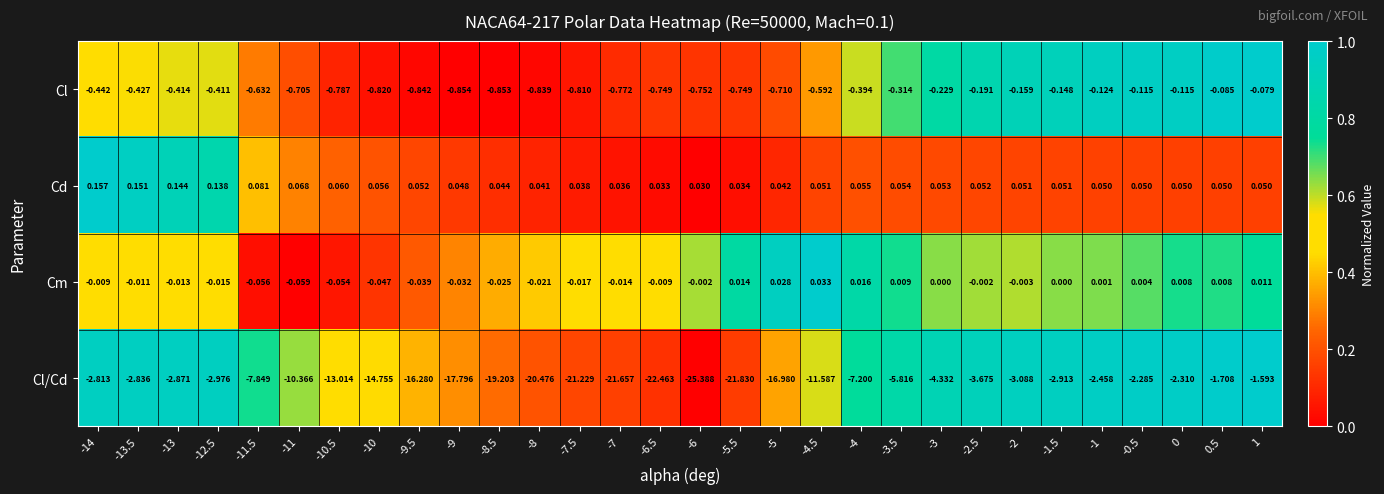

Which series has the widest spread of values?

Cl/Cd